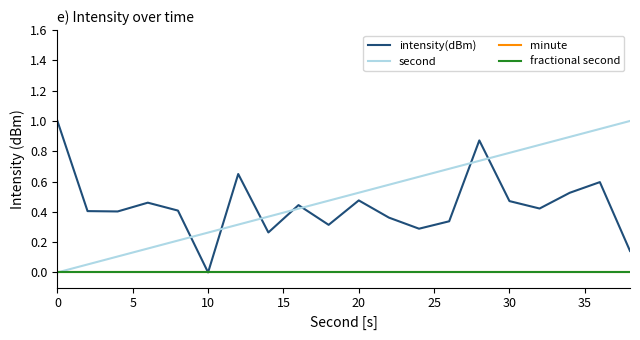

How many lines are shown in the chart?

4